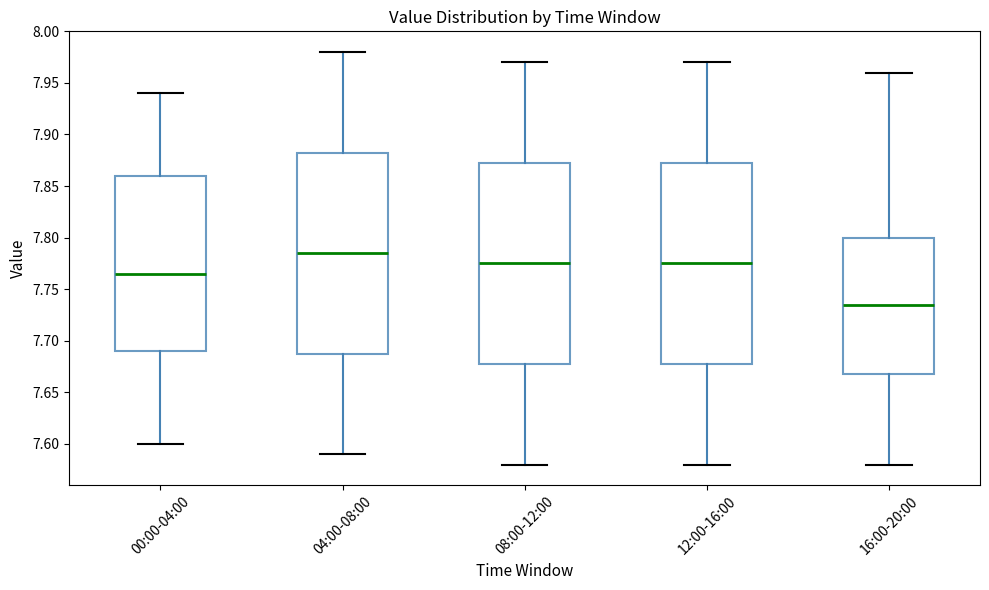

Reading left to right, transcribe this box plot: for each box, give where its median line is, the range the box spans, and where its two whiskers end, as read against the y-axis. The values are not printed on the chart, so give them approximately, as read against the axis.

00:00-04:00: median 7.765, box 7.690 to 7.860, whiskers 7.600 to 7.940
04:00-08:00: median 7.785, box 7.690 to 7.885, whiskers 7.590 to 7.980
08:00-12:00: median 7.775, box 7.680 to 7.875, whiskers 7.580 to 7.970
12:00-16:00: median 7.775, box 7.680 to 7.875, whiskers 7.580 to 7.970
16:00-20:00: median 7.735, box 7.670 to 7.800, whiskers 7.580 to 7.960